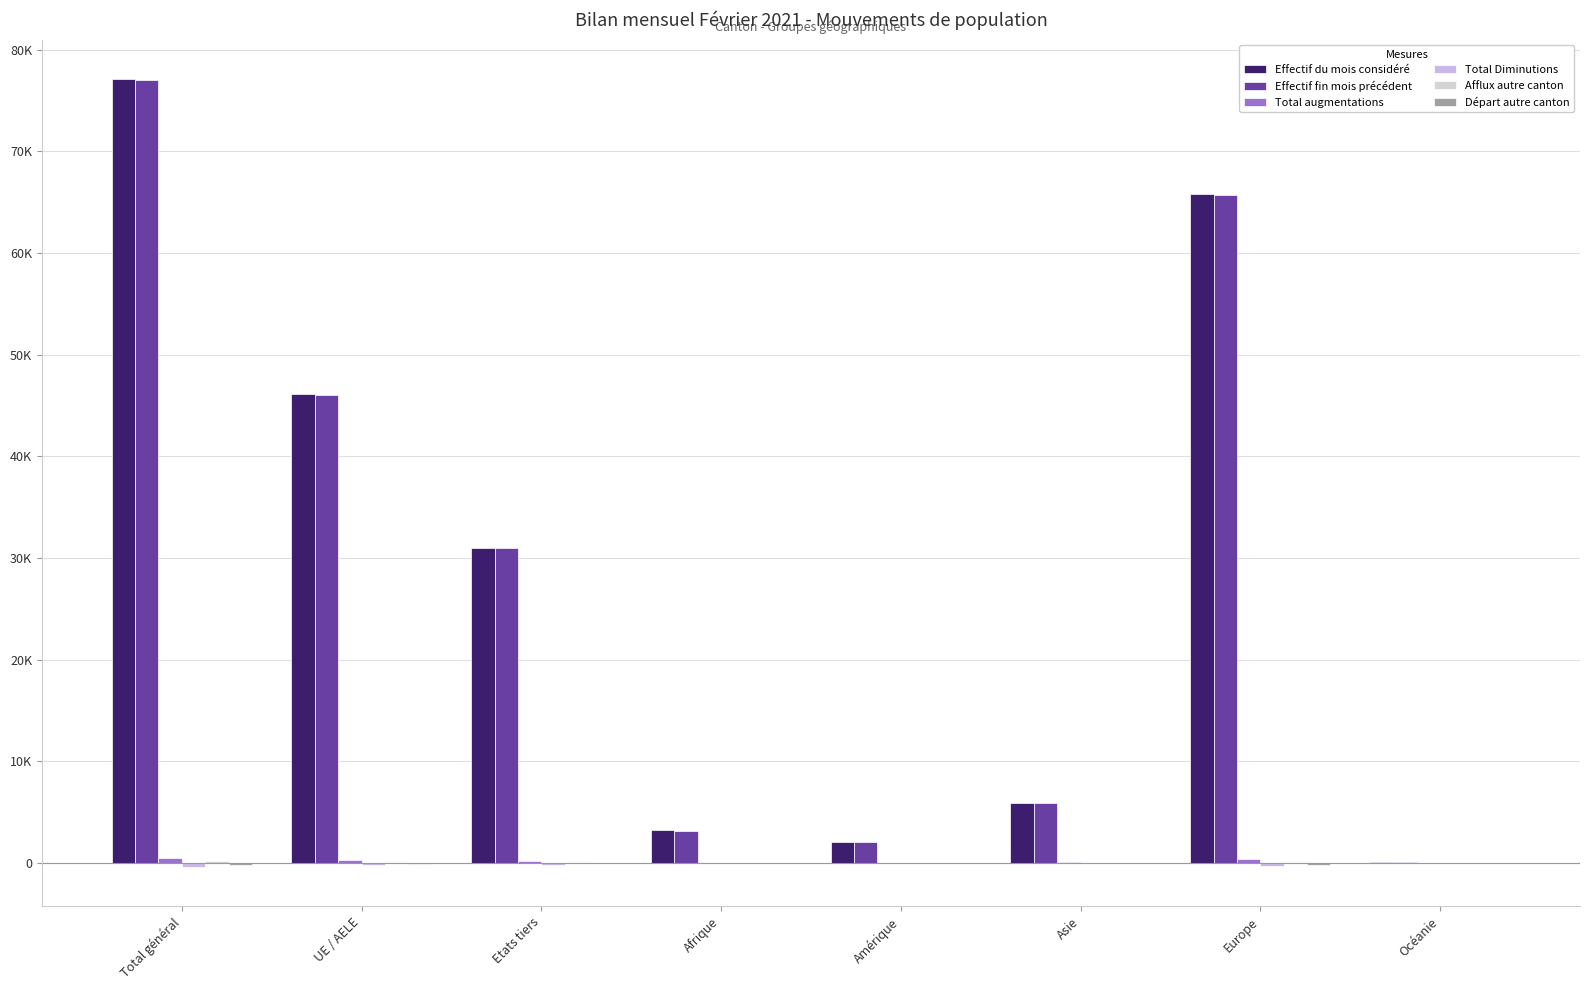

What is the maximum value shown in the chart?

77138